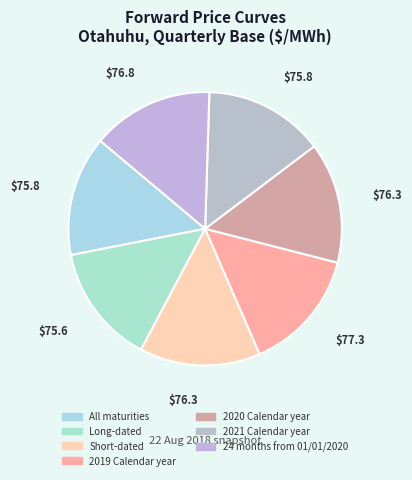

Rank the categories by value from highest to lowest.

2019 Calendar year, 24 months from 01/01/2020, 2020 Calendar year, Short-dated, 2021 Calendar year, All maturities, Long-dated